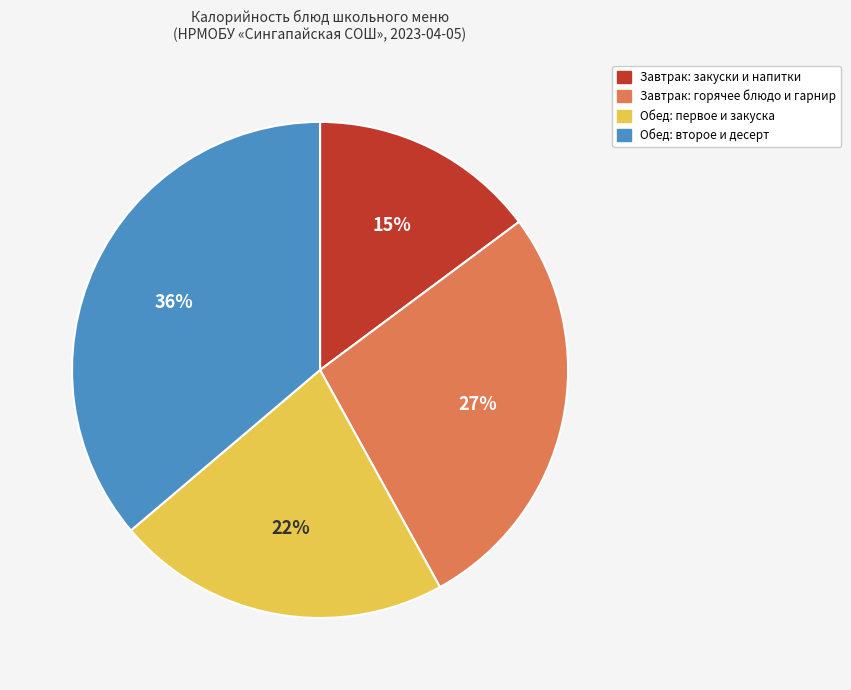

Does any single category account for the majority?

No